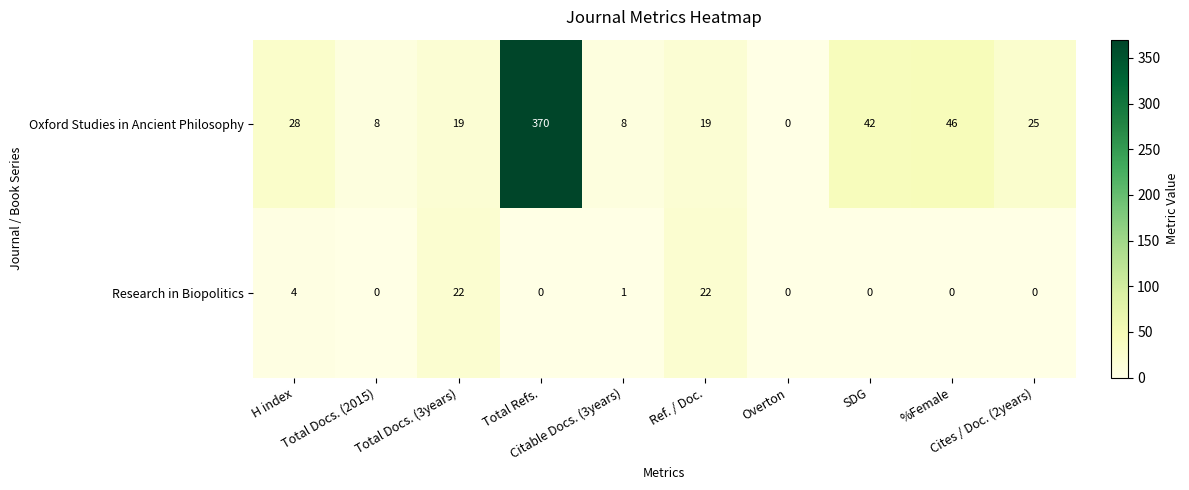

List the series in order of their peak value, highest first.

Oxford Studies in Ancient Philosophy, Research in Biopolitics